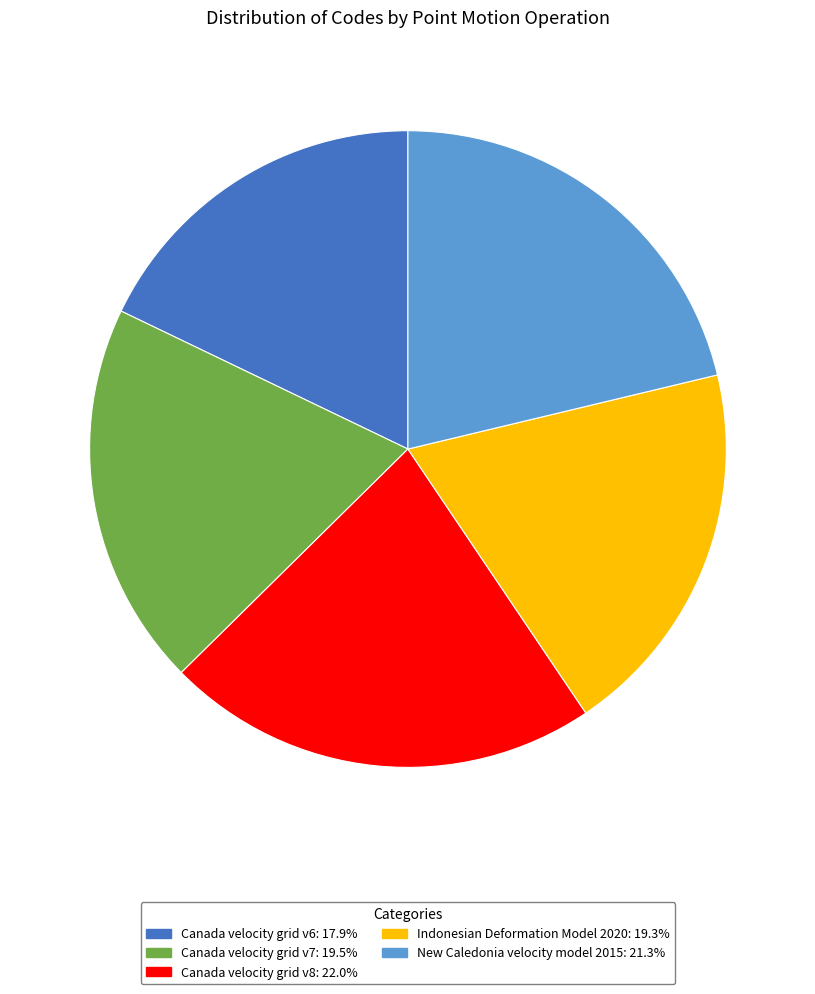

Which category has the smallest portion of the pie?

Canada velocity grid v6